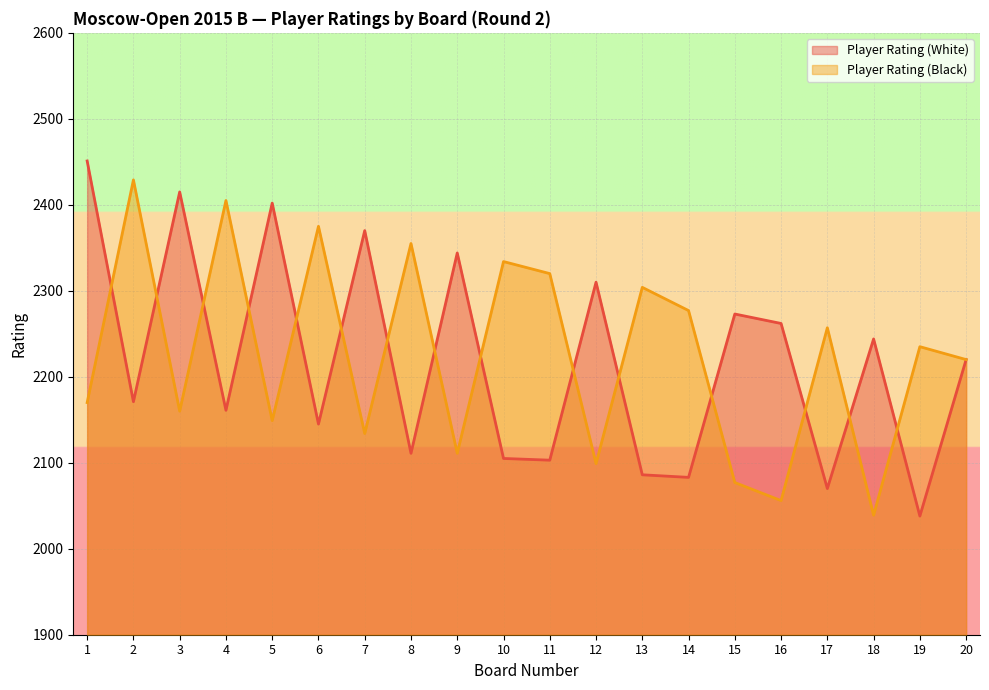

Reading left to right, transcribe all the data shown in this chart.

Player Rating (White): 1=2451	2=2171	3=2415	4=2161	5=2402	6=2145	7=2370	8=2111	9=2344	10=2105	11=2103	12=2310	13=2086	14=2083	15=2273	16=2262	17=2070	18=2244	19=2038	20=2220
Player Rating (Black): 1=2170	2=2429	3=2160	4=2405	5=2149	6=2375	7=2134	8=2355	9=2111	10=2334	11=2320	12=2099	13=2304	14=2277	15=2077	16=2056	17=2257	18=2039	19=2235	20=2220